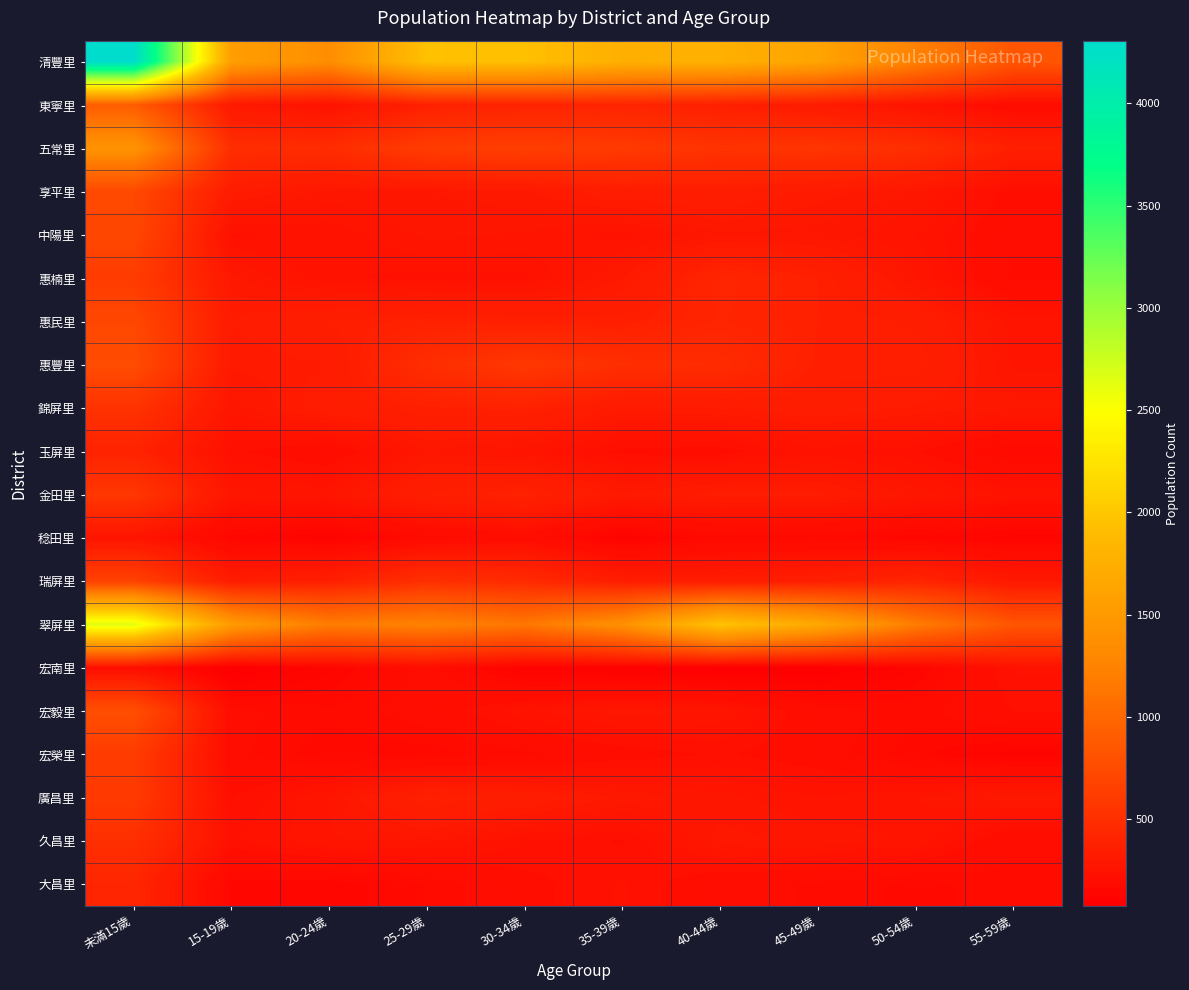

Rank the series by their maximum value, from lowest to highest.

宏南里, 稔田里, 玉屏里, 大昌里, 久昌里, 錦屏里, 金田里, 廣昌里, 惠楠里, 宏榮里, 瑞屏里, 中陽里, 惠民里, 享平里, 惠豐里, 宏毅里, 東寧里, 五常里, 翠屏里, 清豐里